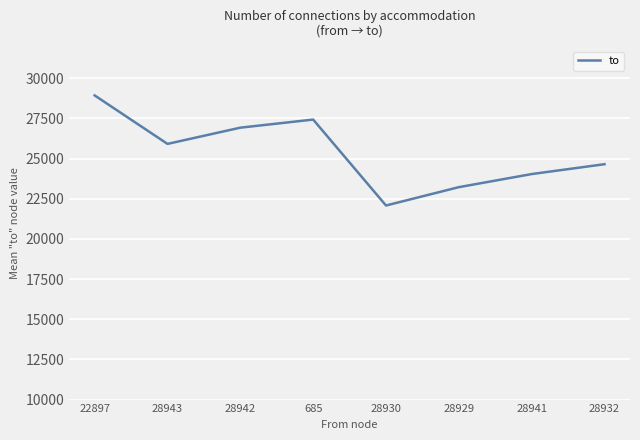

Does the chart display data point markers on the line(s)?

No